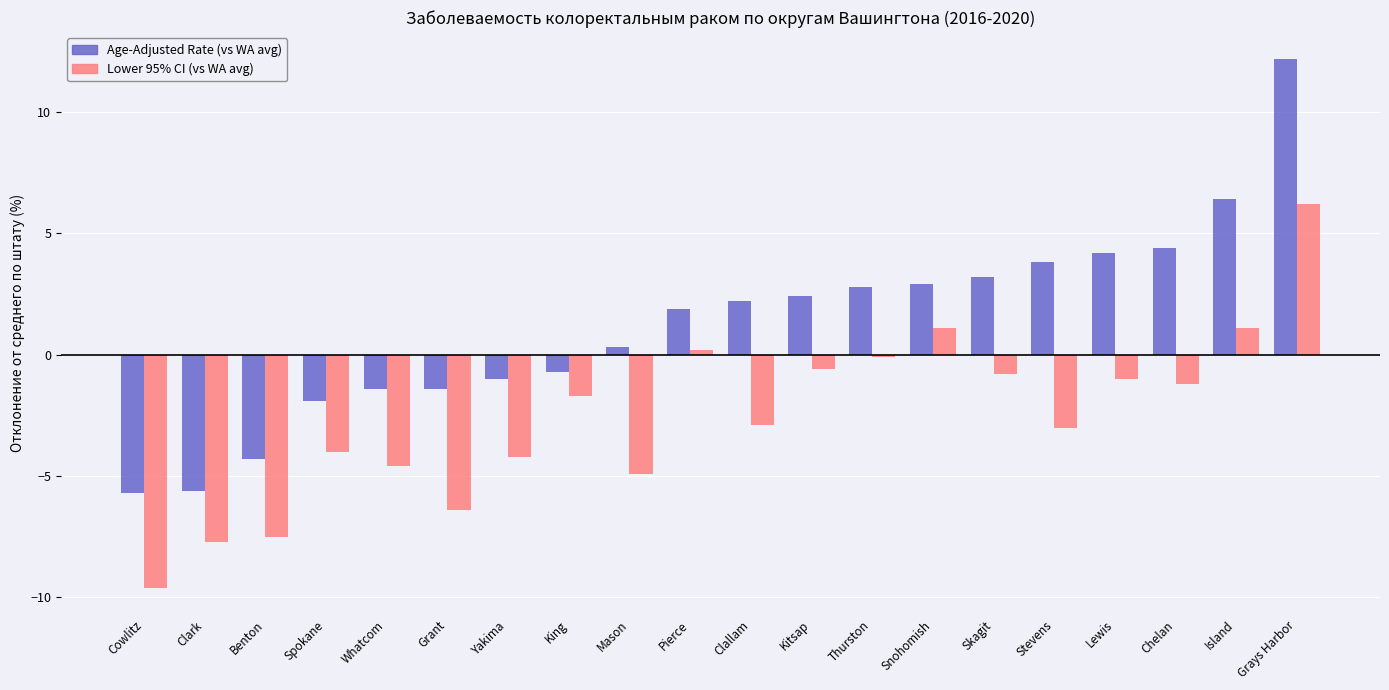

How many series are shown in this chart?

2